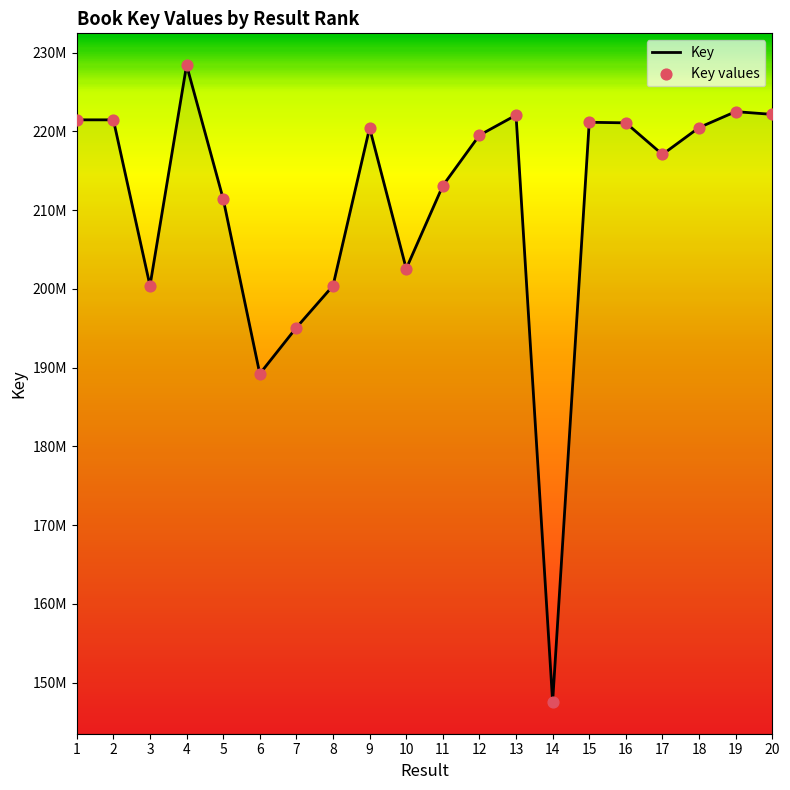

Approximately how many times larger is the value at 12 compared to 20?

1.0